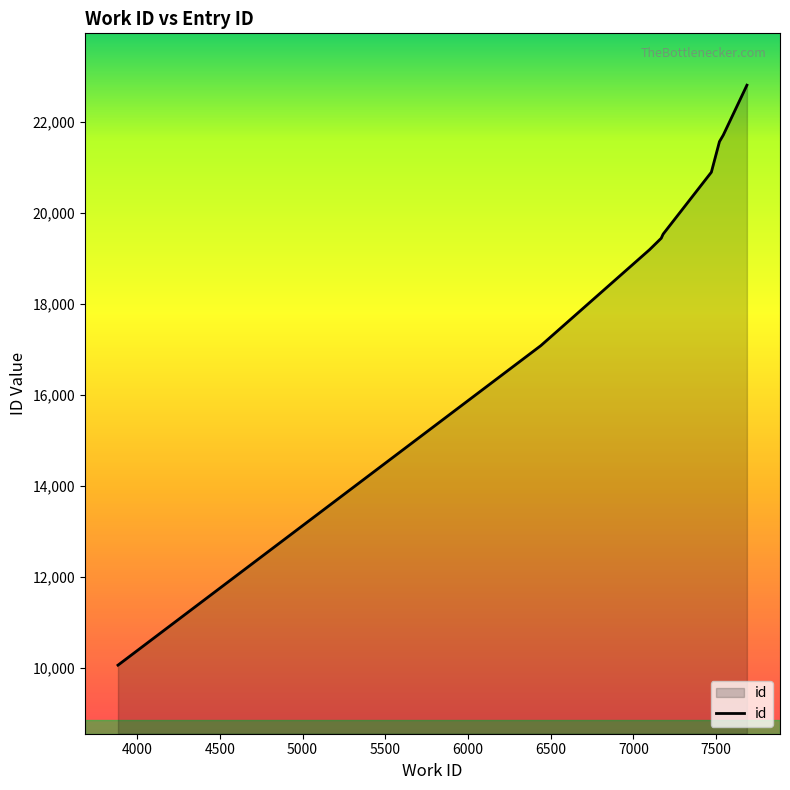

How many data points does each series have?

10